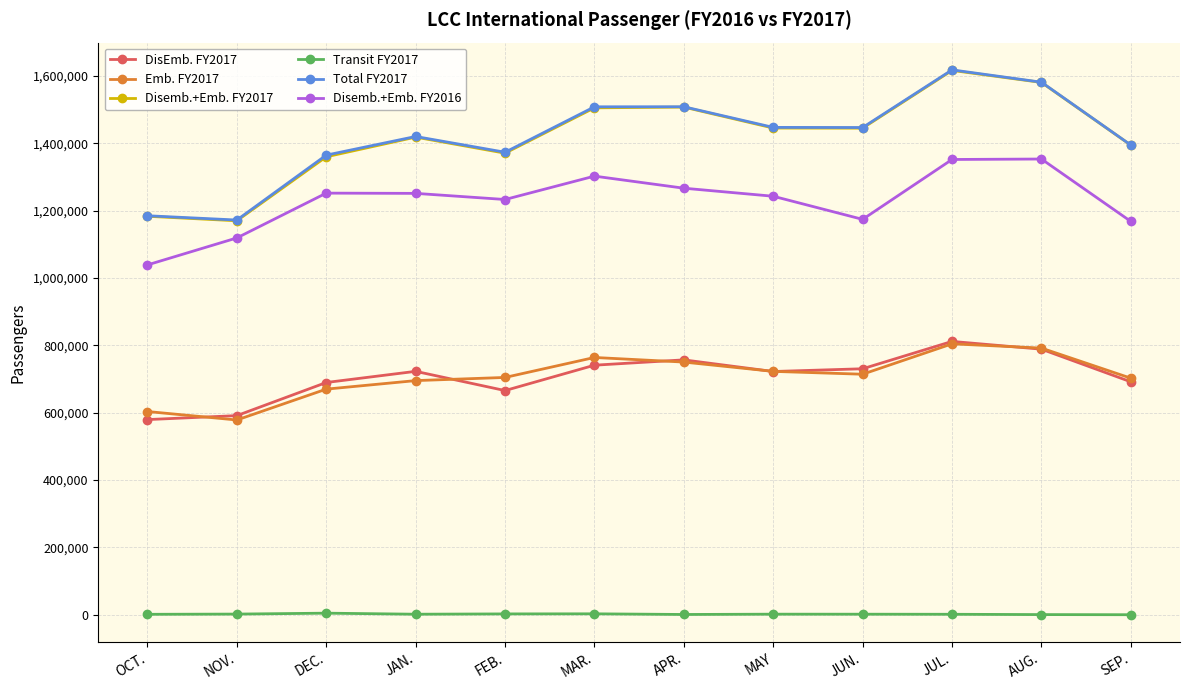

What is the total value across all series at MAY?

5583354